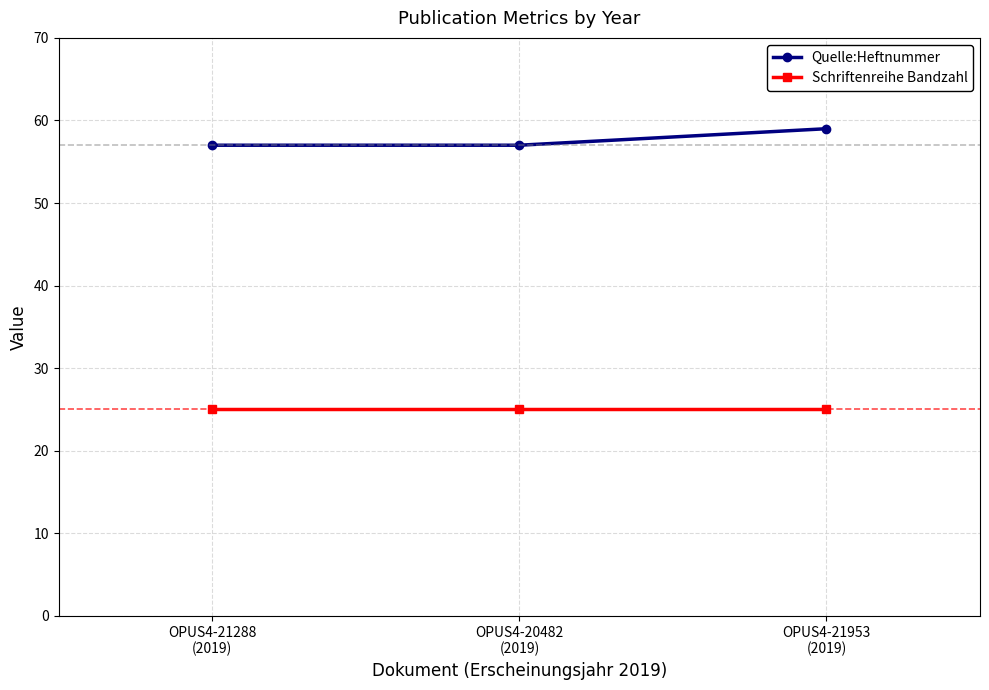

Which series has the largest range (max minus min)?

Quelle:Heftnummer